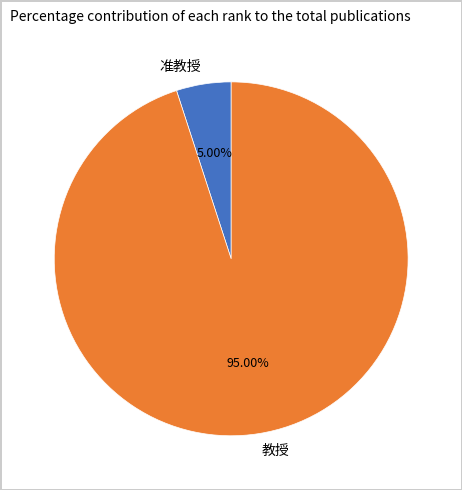

To the nearest percent, what is the average slice percentage?

50%